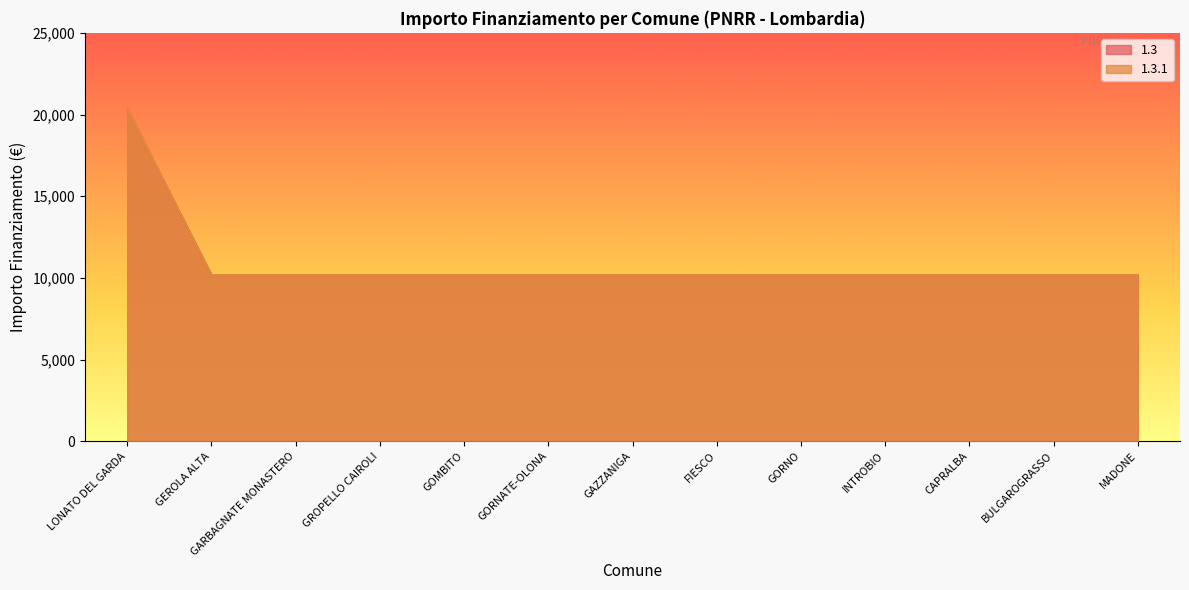

List the labels in order of 1.3.1 value, largest first.

LONATO DEL GARDA, GEROLA ALTA, GARBAGNATE MONASTERO, GROPELLO CAIROLI, GOMBITO, GORNATE-OLONA, GAZZANIGA, FIESCO, GORNO, INTROBIO, CAPRALBA, BULGAROGRASSO, MADONE